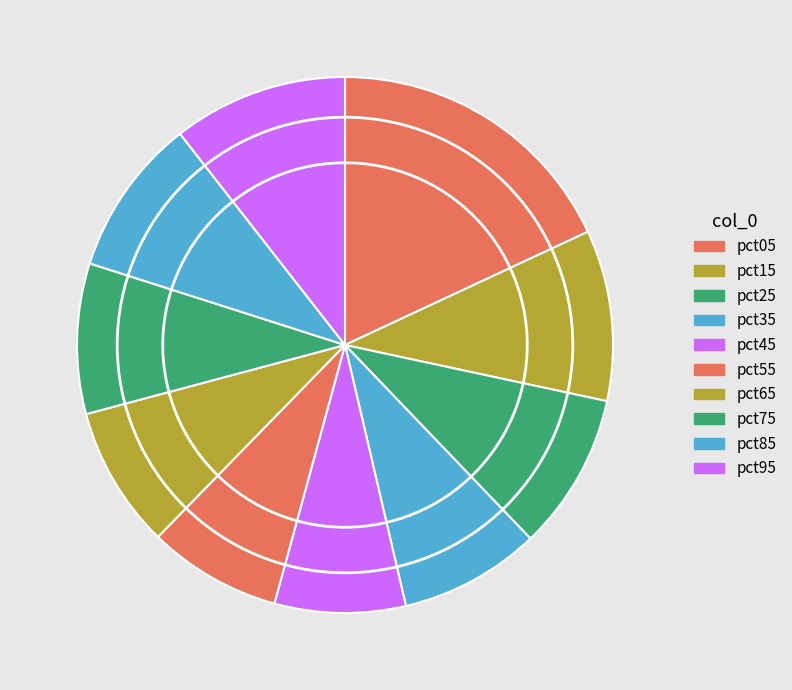

What percentage is NOT represented by pct75?

90.9%